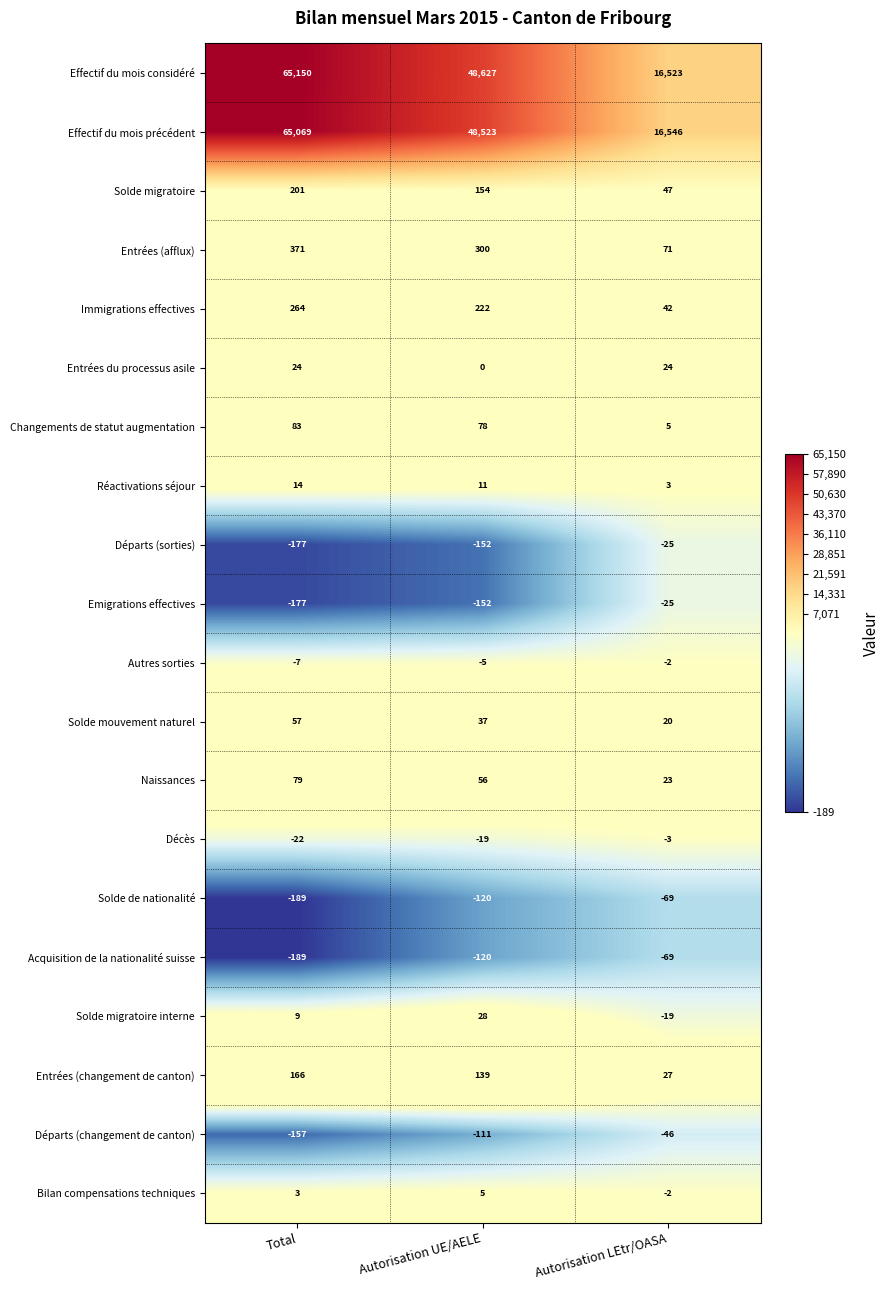

At which label does Solde de nationalité first exceed -120?

Autorisation LEtr/OASA